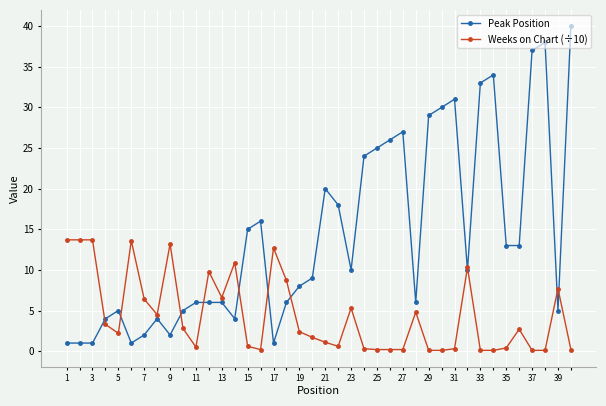

Which series has the largest total across all categories?

Peak Position